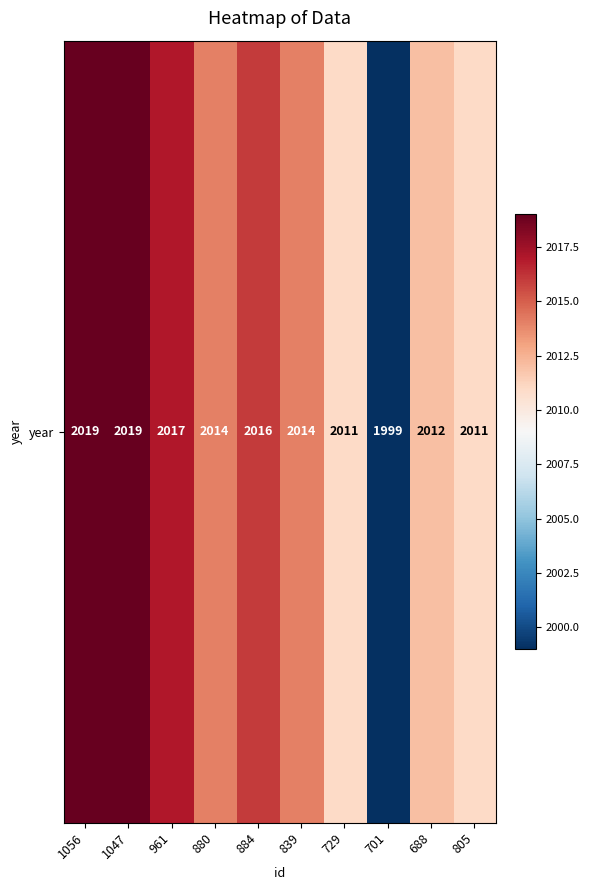

Rank the categories by value from lowest to highest.

701, 729, 805, 688, 880, 839, 884, 961, 1056, 1047